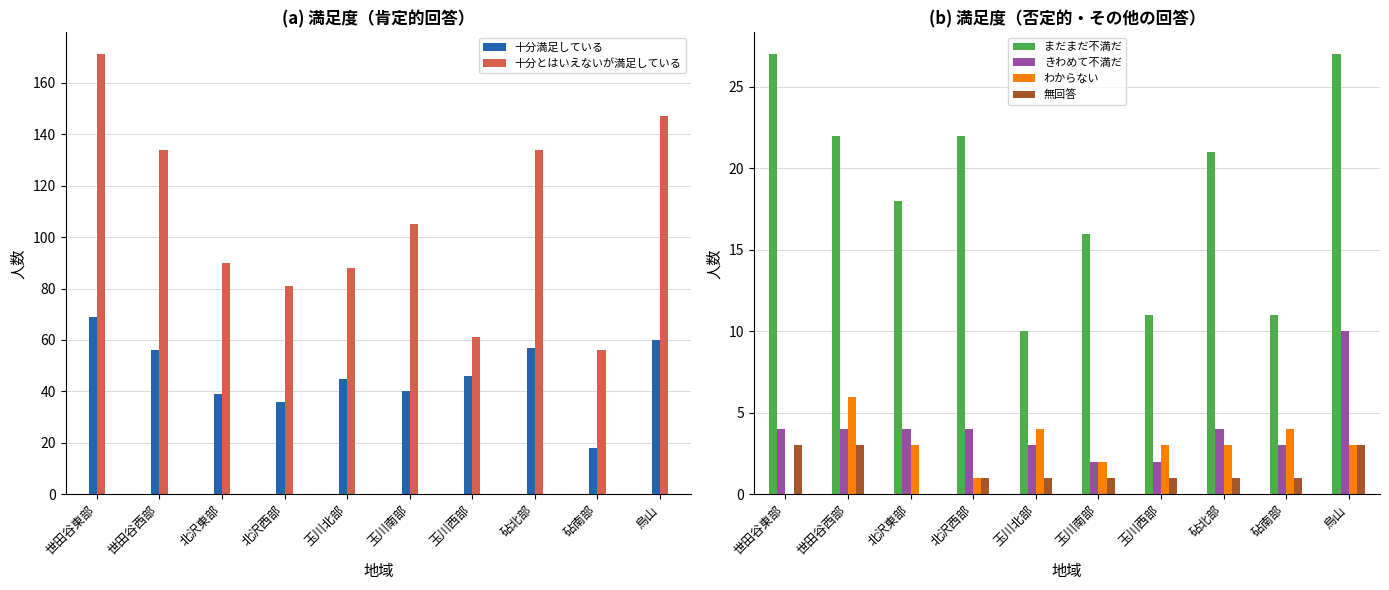

What is the label of the 8th bar from the right?

北沢東部